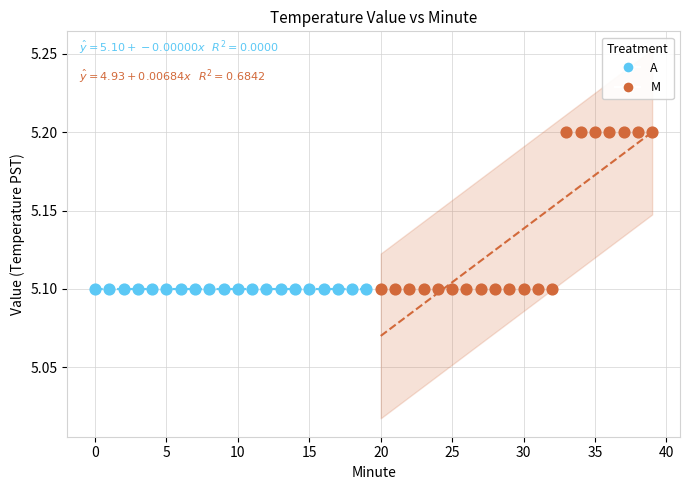

Which series contains the highest Y value?

M